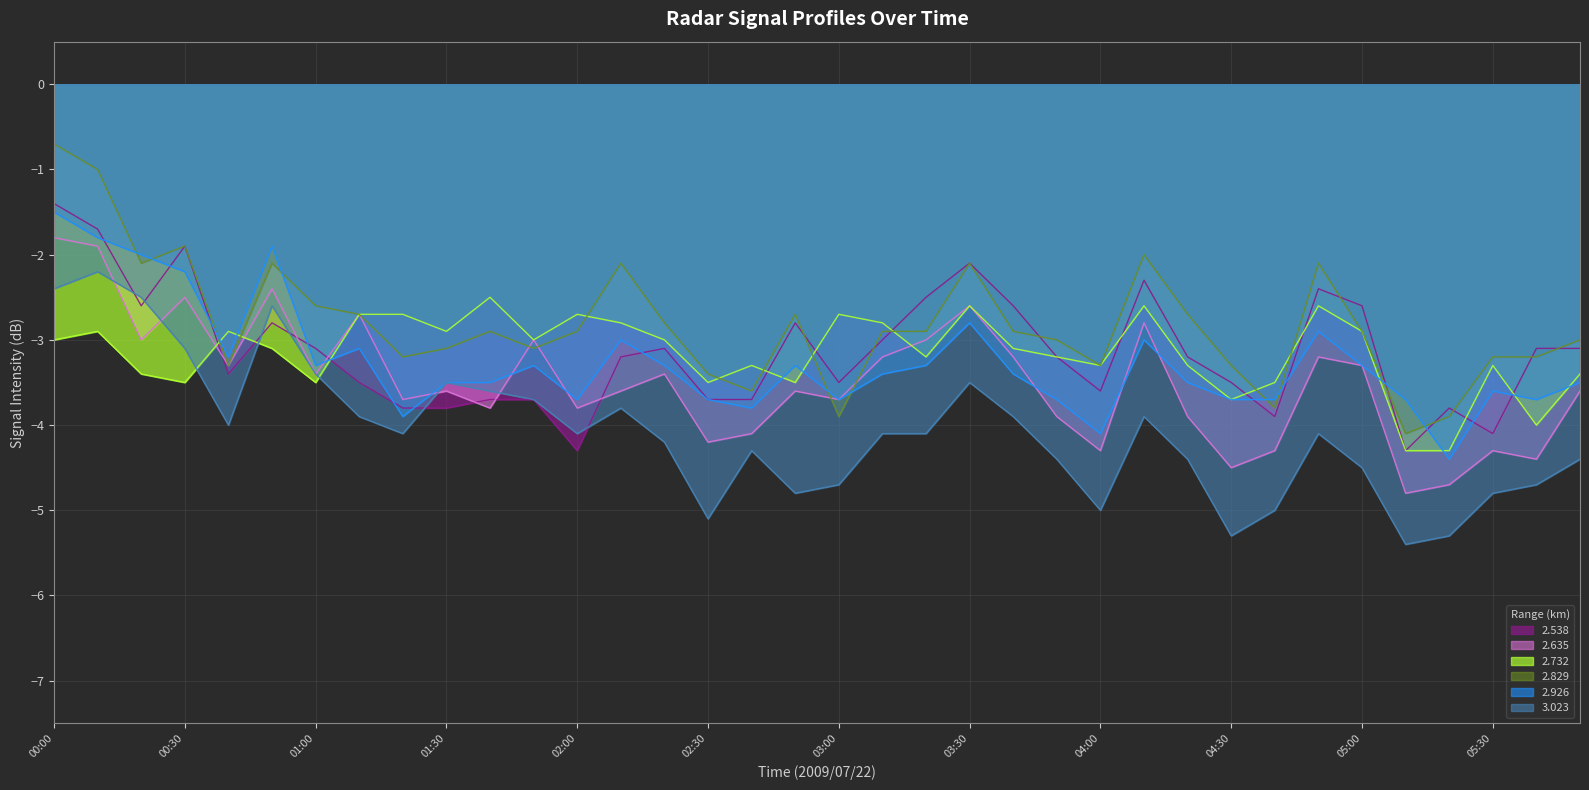

Where do 2.635 and 2.538 first cross each other?

00:30 and 00:40